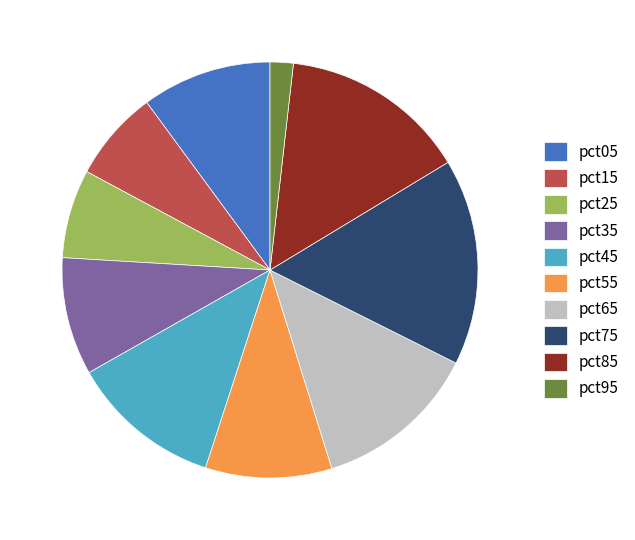

Which category has the smallest portion of the pie?

pct95